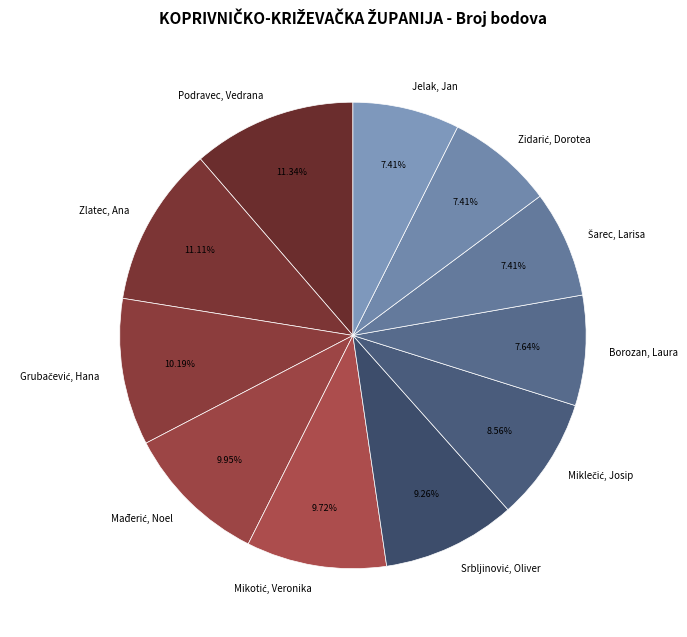

Count the number of slices in the pie.

11